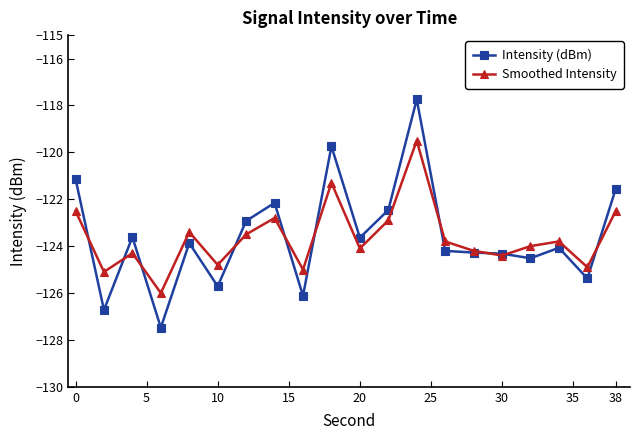

What is the highest value of the Smoothed Intensity series?

-119.5